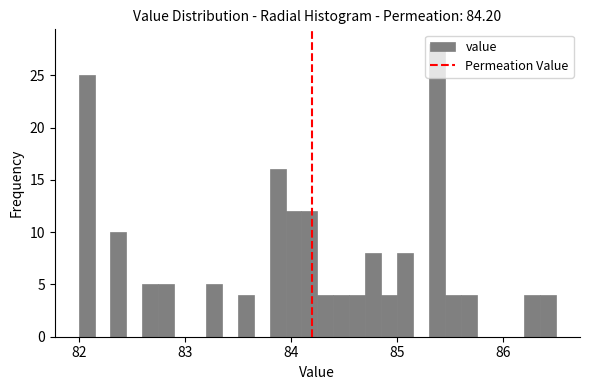

Read against the x-axis, roughly where is the centre of the tallest bar?

85.4